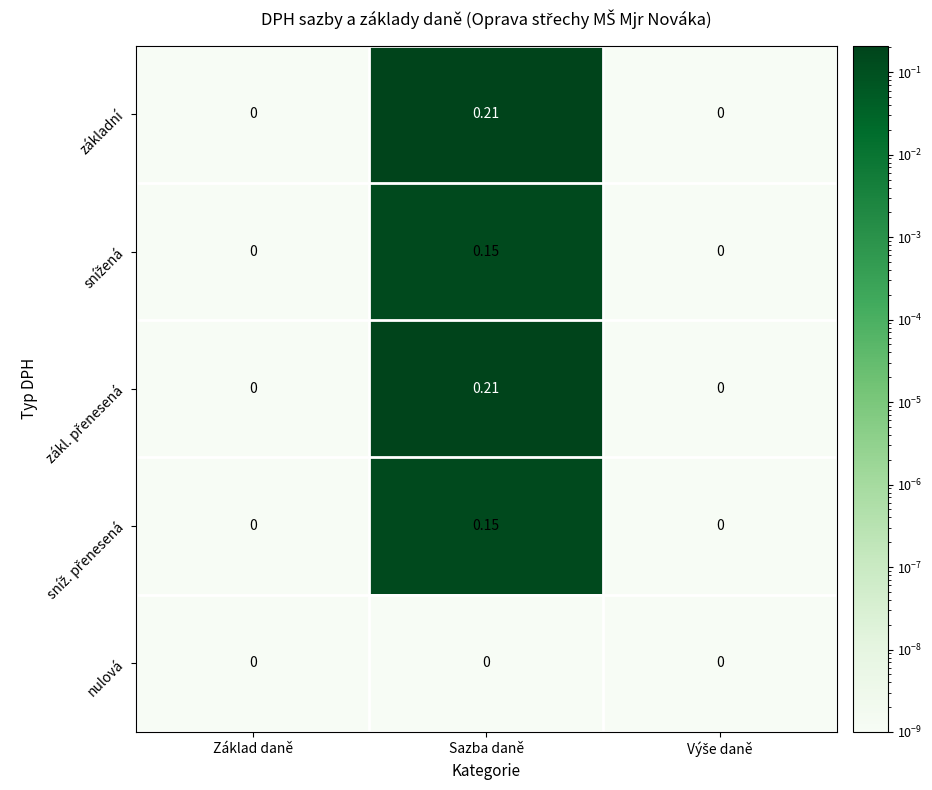

At which category is the sum across all series the highest?

Sazba daně